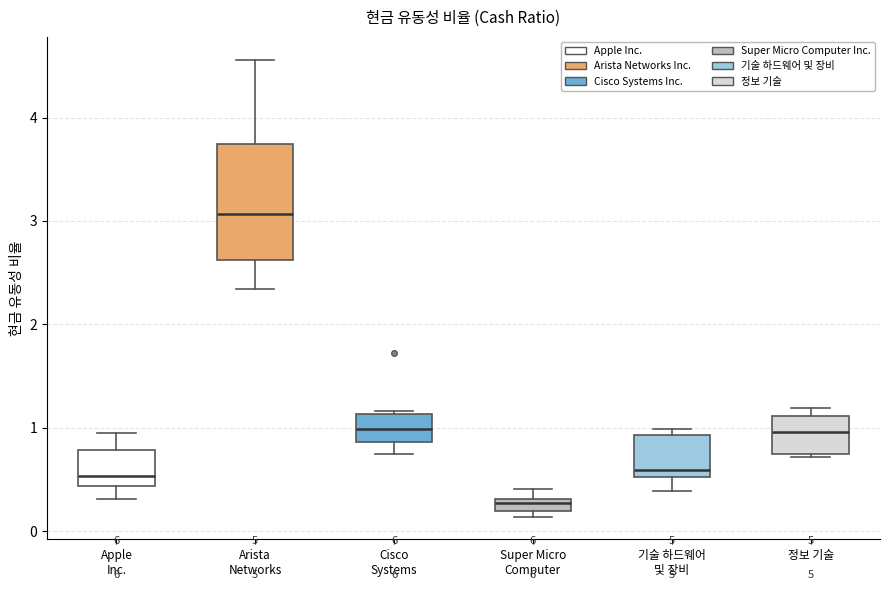

Which box has the lowest median line?

Super Micro Computer